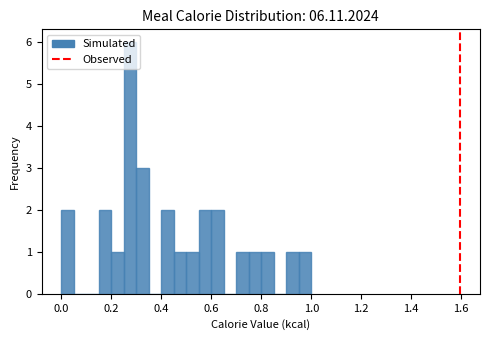

Read against the x-axis, roughly where is the centre of the tallest bar?

0.28